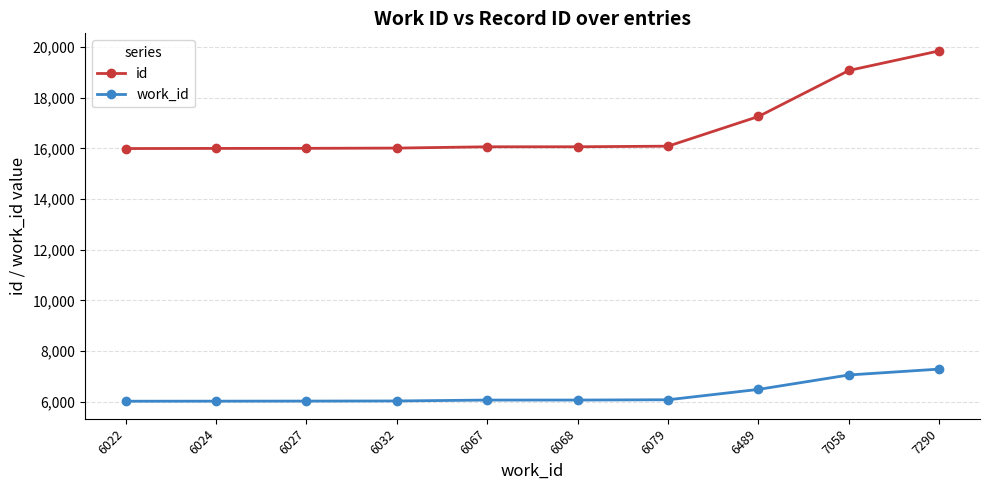

The work_id series shows 6067 at 6067. True or false?

True